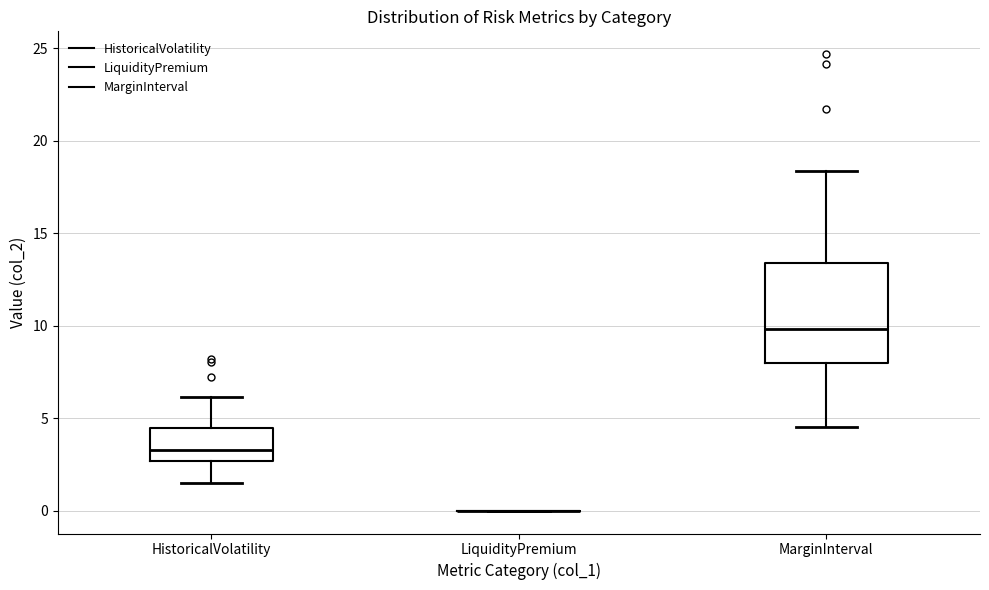

Reading left to right, read every box against the y-axis: the position of its median line, the range the box covers, and the ends of its whiskers. The values are not printed on the chart, so give them approximately, as read against the axis.

HistoricalVolatility: median 3.5, box 2.5 to 4.5, whiskers 1.5 to 6.0
LiquidityPremium: box collapsed to a line at 0.0, whiskers 0.0 to 0.0
MarginInterval: median 10.0, box 8.0 to 13.5, whiskers 4.5 to 18.5